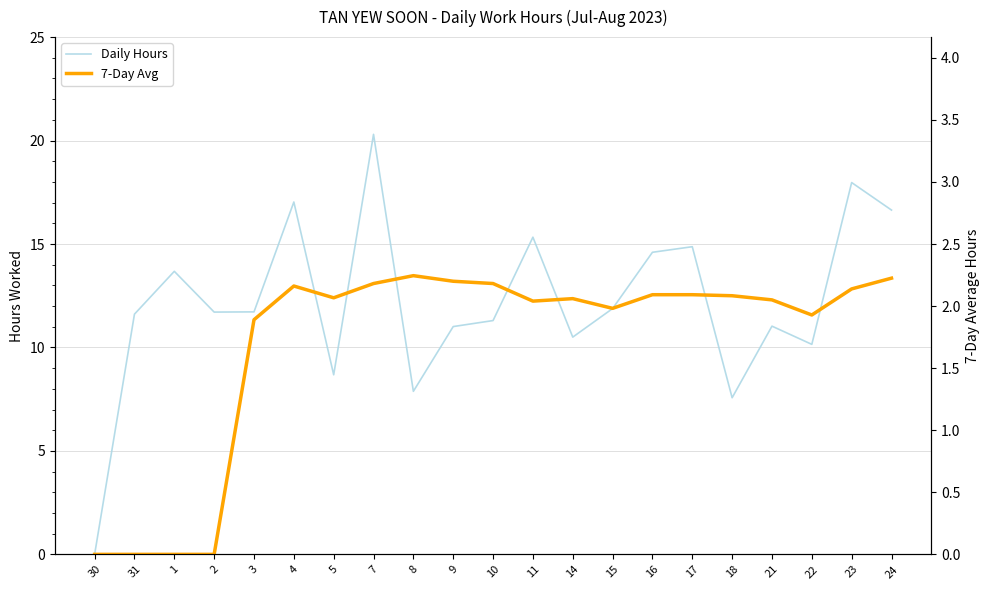

What is the total value across all series at 2?

11.7